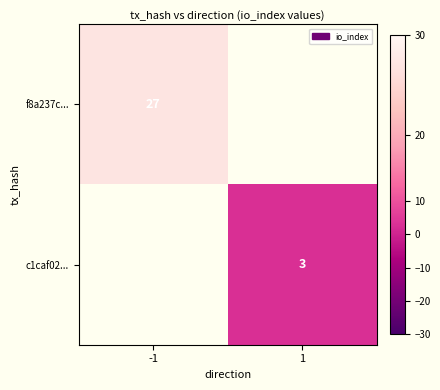

Is it true that c1caf02... equals 2 at 1?

False